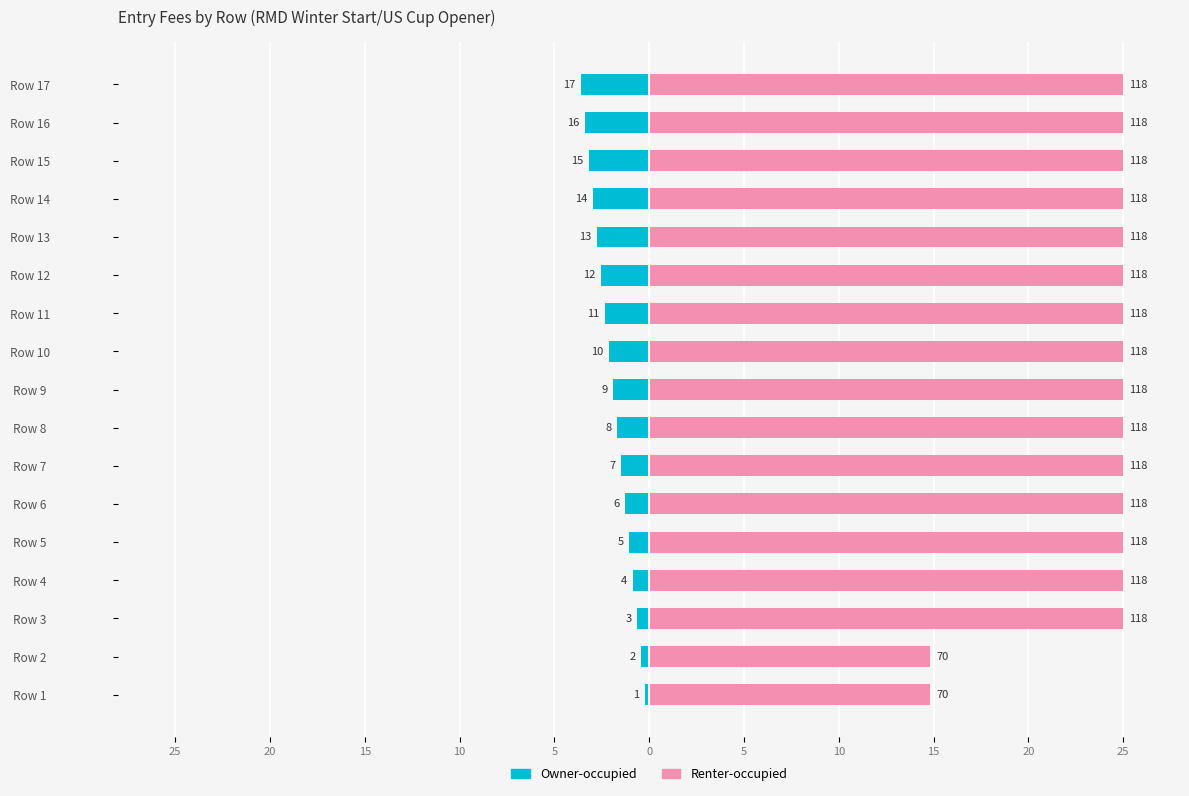

How many bars are there in total?

34